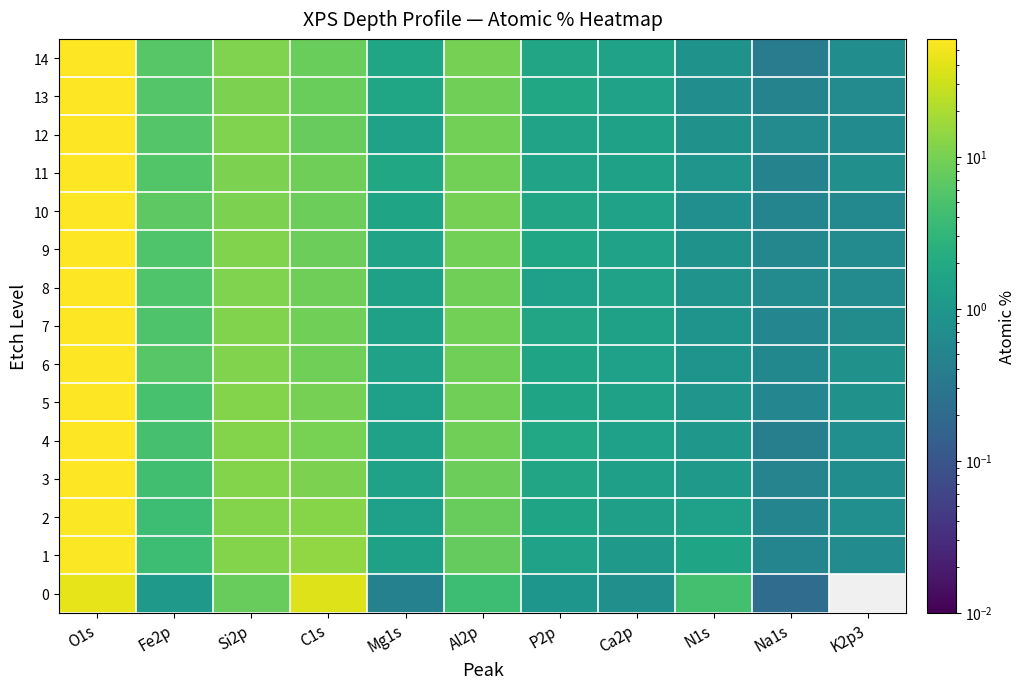

Which category has the lowest value across all series?

K2p3